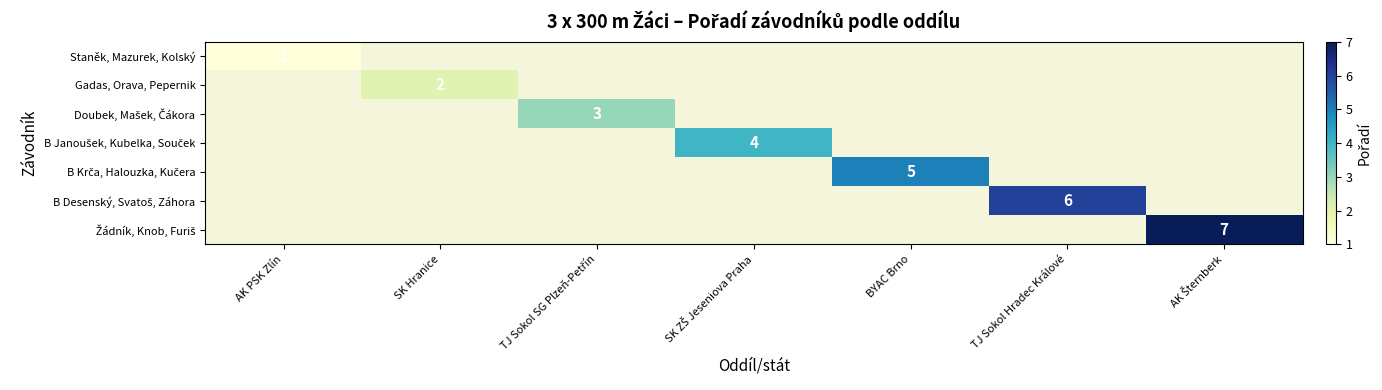

True or false: Gadas, Orava, Pepernik has a value of 2 at SK Hranice.

True